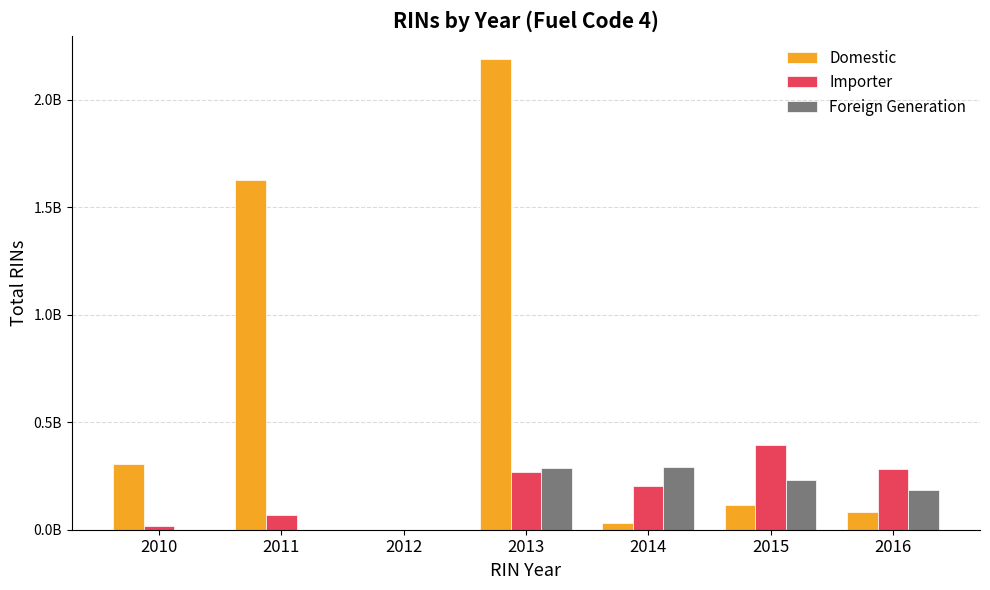

Reading left to right, transcribe all the data shown in this chart.

Domestic: 2010=304545142	2011=1624924461	2012=20069	2013=2187328286	2014=33360560	2015=117209297	2016=83854682
Importer: 2010=18731306	2011=66689563	2012=0	2013=266262275	2014=203985011	2015=391885020	2016=284336957
Foreign Generation: 2010=0	2011=0	2012=0	2013=286883870	2014=291970178	2015=230801430	2016=182761913